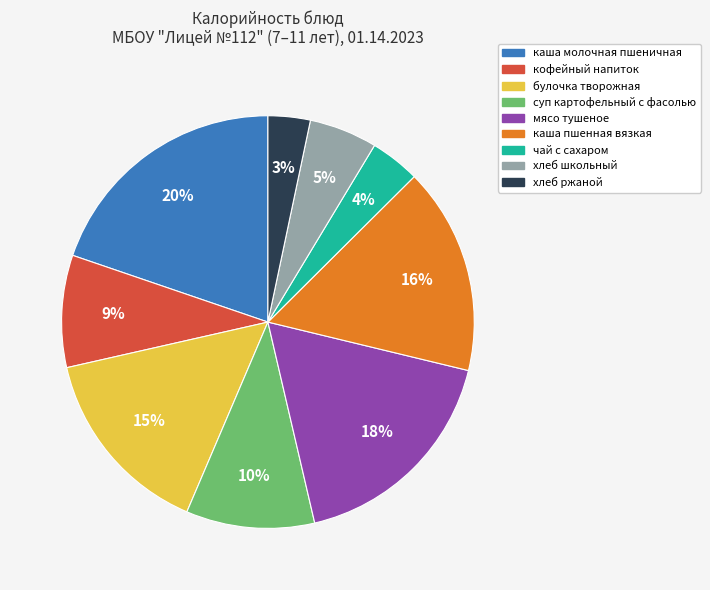

Between кофейный напиток and каша молочная пшеничная, which is larger?

каша молочная пшеничная